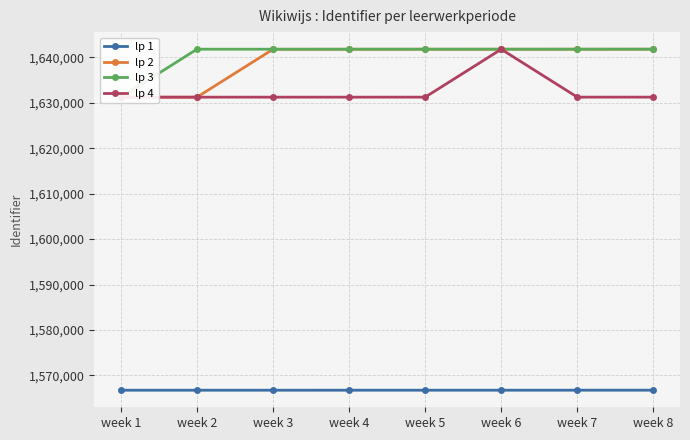

What is the sum of all lp 4 values?

13060520